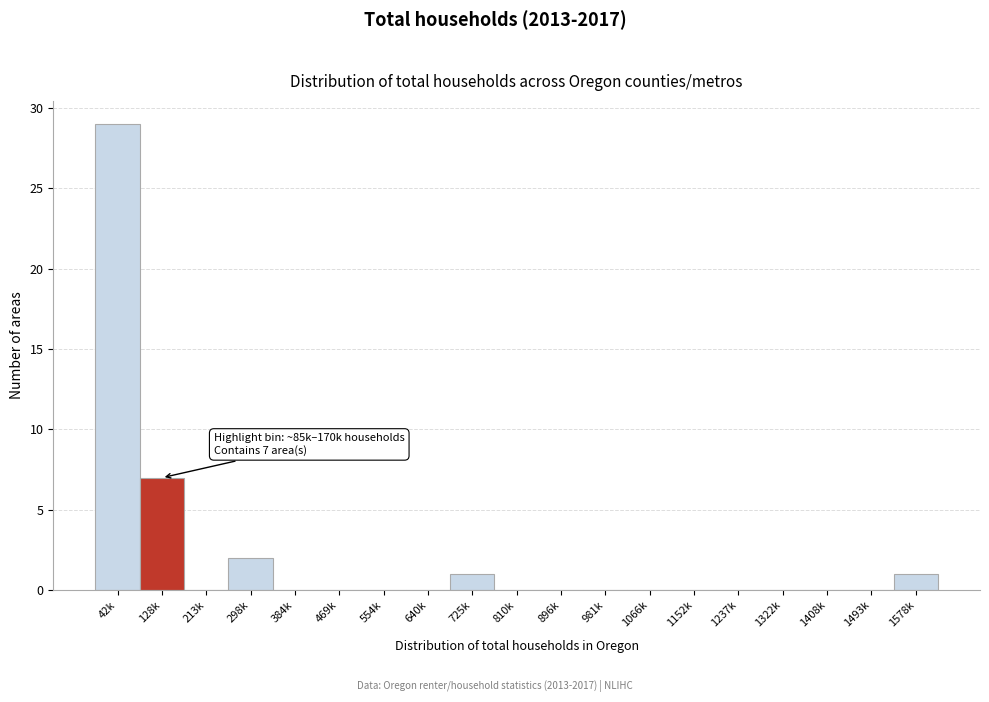

Reading left to right, what are all the values shown in this chart?

42k=29	128k=7	213k=0	298k=2	384k=0	469k=0	554k=0	640k=0	725k=1	810k=0	896k=0	981k=0	1066k=0	1152k=0	1237k=0	1322k=0	1408k=0	1493k=0	1578k=1